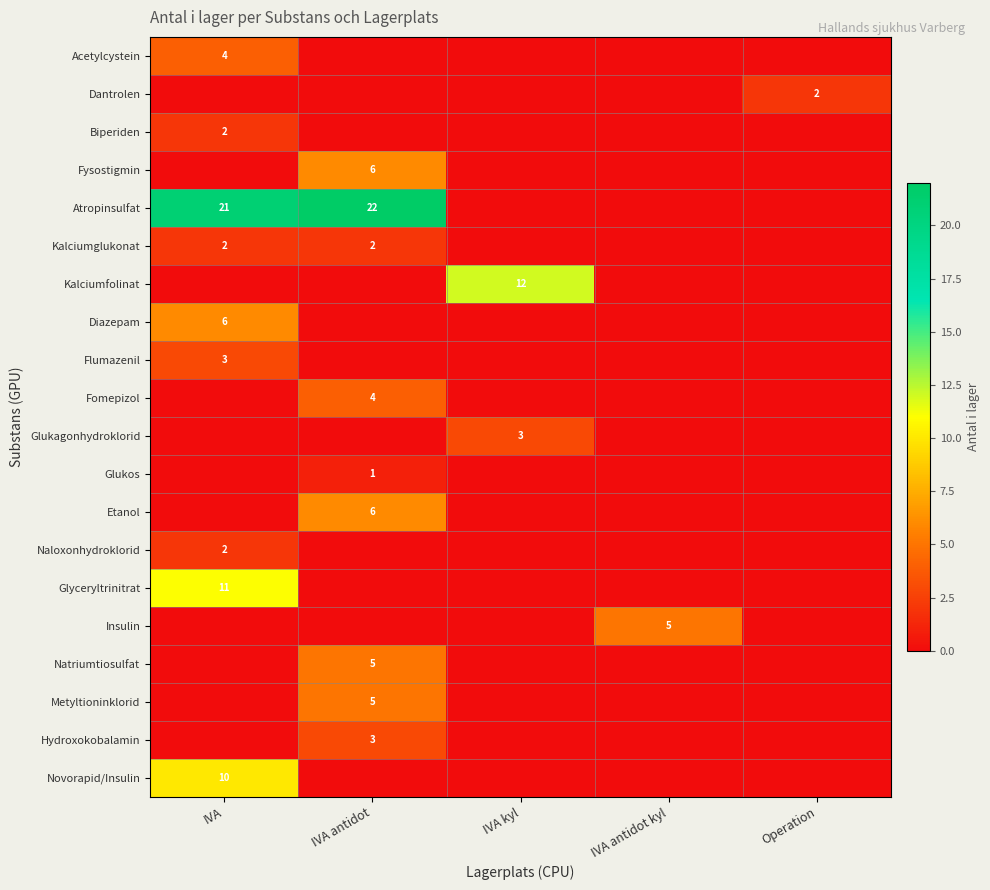

True or false: Kalciumfolinat has a value of -7 at Operation.

False